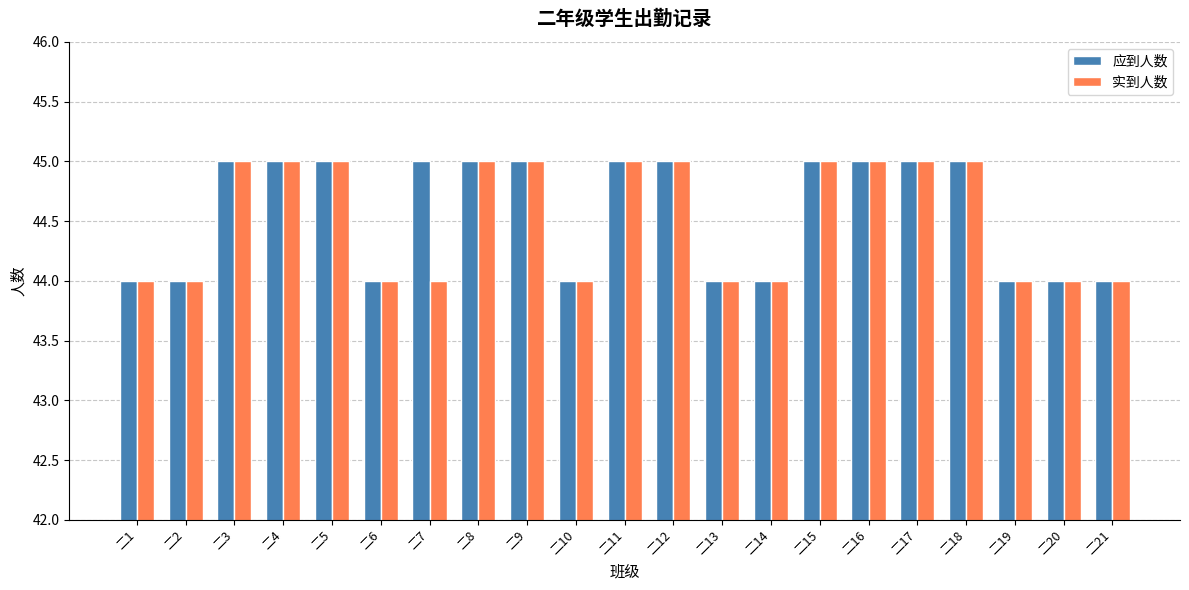

What is the maximum value for 应到人数?

45